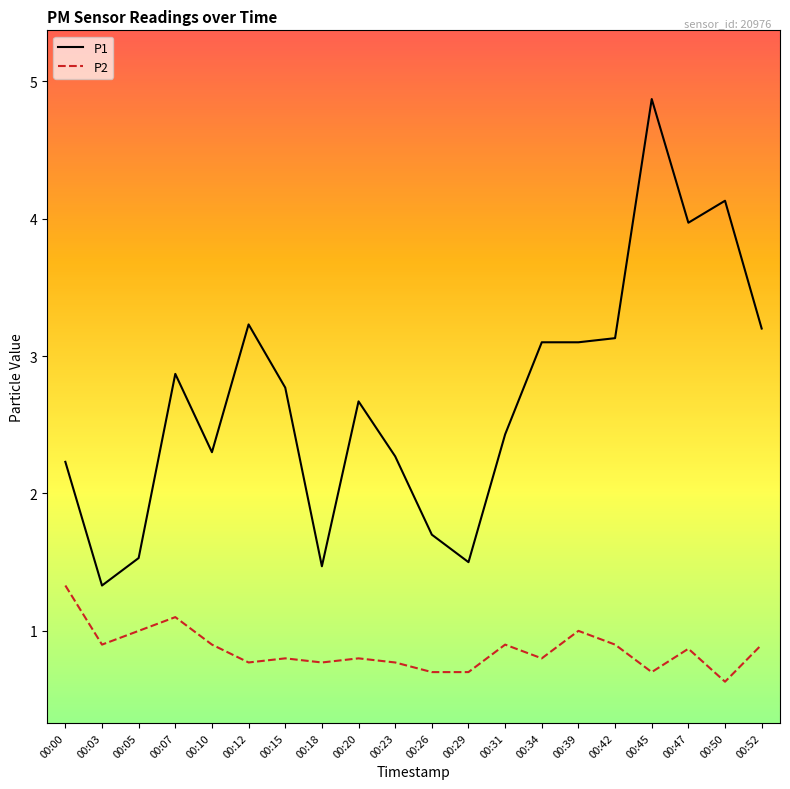

Which series changed the most between 00:05 and 00:42?

P1